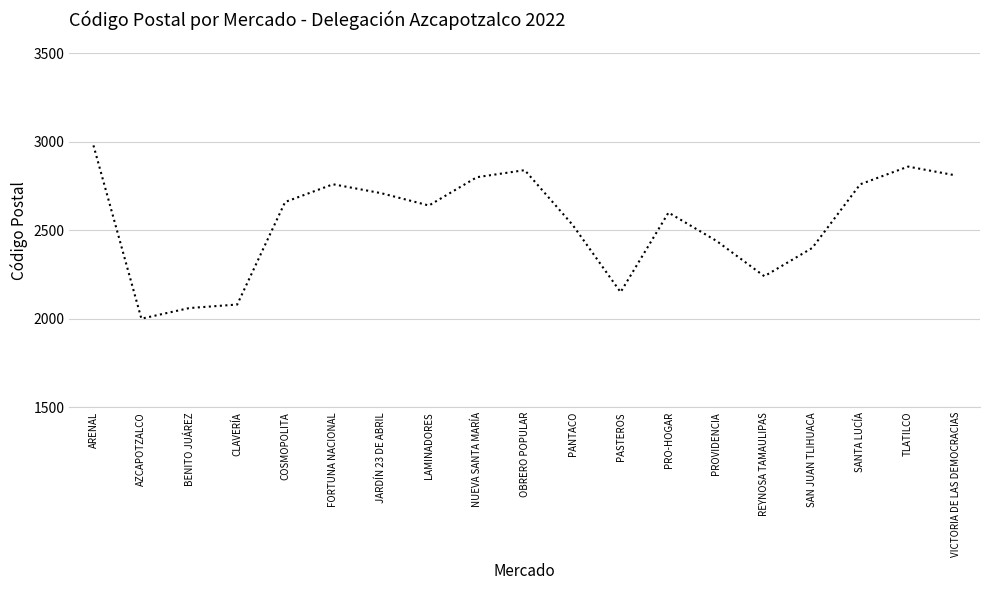

At which category does the data reach its first local valley?

AZCAPOTZALCO